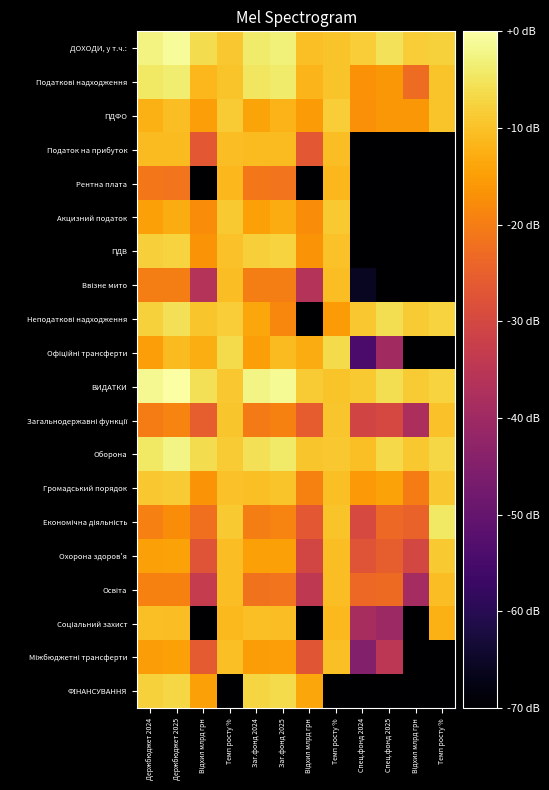

What is the minimum value shown in the chart?

-70.0